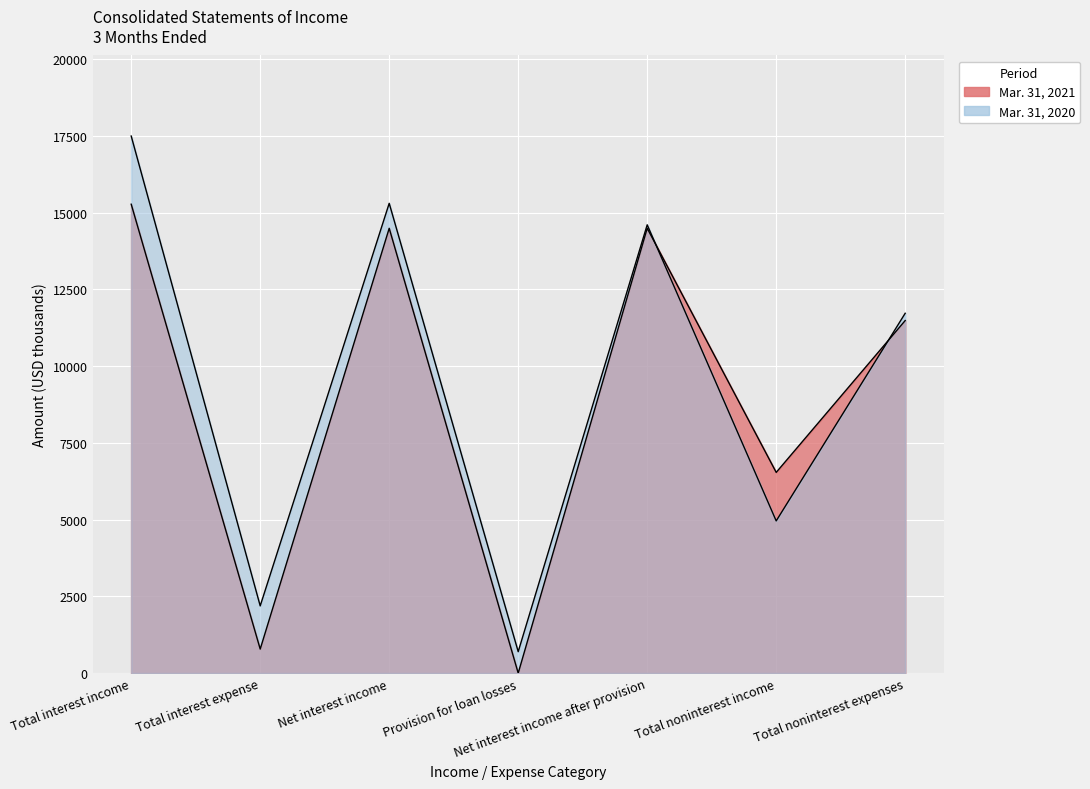

List the labels in order of Mar. 31, 2021 value, smallest first.

Provision for loan losses, Total interest expense, Total noninterest income, Total noninterest expenses, Net interest income, Net interest income after provision, Total interest income